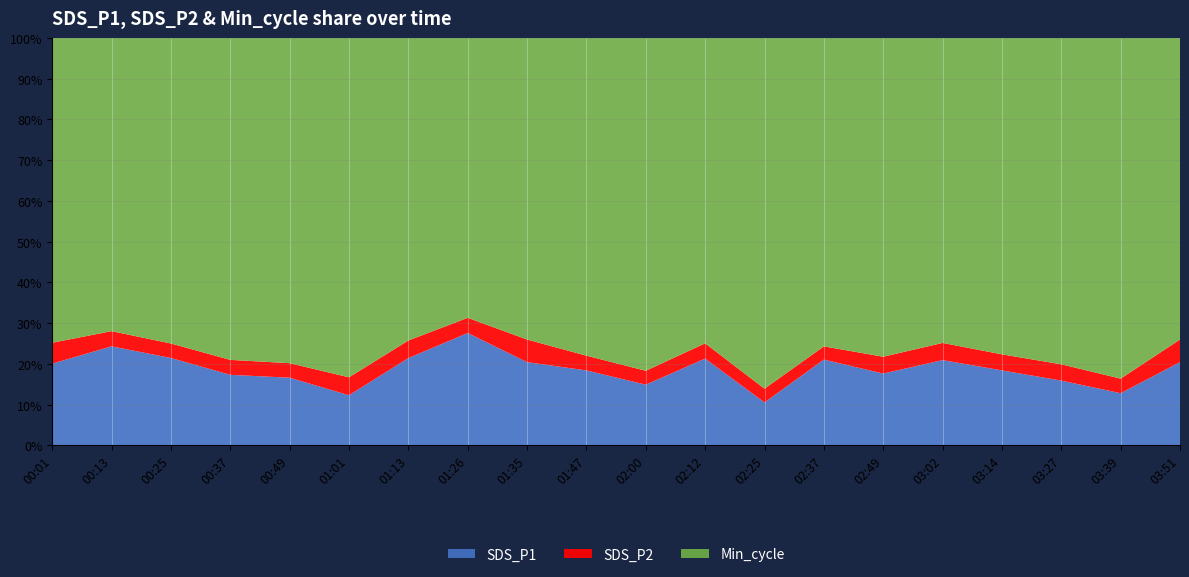

Reading left to right, what are all the values shown in this chart?

SDS_P1: 7.5	9.4	8.0	6.1	5.8	4.1	8.1	11.2	7.7	6.6	5.1	8.0	3.4	7.8	6.3	7.8	6.6	5.5	4.3	7.7
SDS_P2: 1.9	1.4	1.3	1.3	1.2	1.5	1.6	1.5	2.1	1.3	1.2	1.4	1.1	1.2	1.5	1.6	1.4	1.4	1.2	2.1
Min_cycle: 28.0	28.0	28.0	28.0	28.0	28.0	28.0	28.0	28.0	28.0	28.0	28.0	28.0	28.0	28.0	28.0	28.0	28.0	28.0	28.0